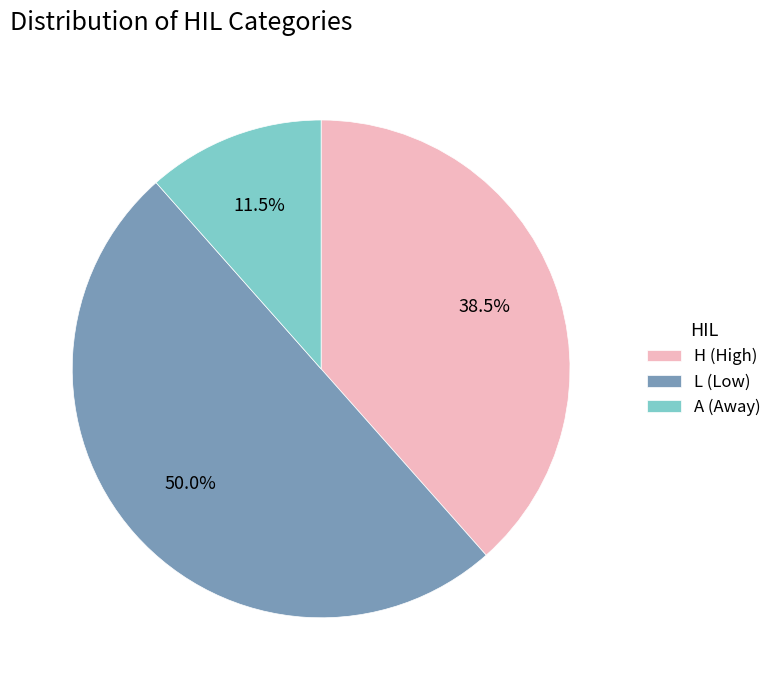

Does H (High) represent more than half of the total?

No